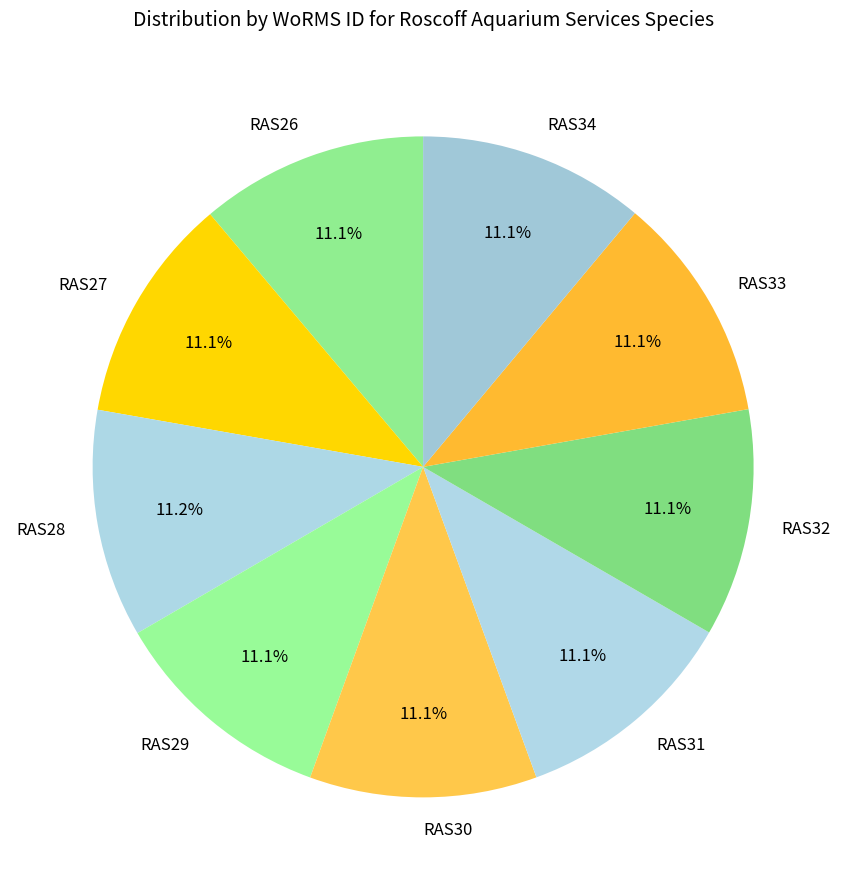

What percentage is the RAS28 slice, to the nearest percent?

11%